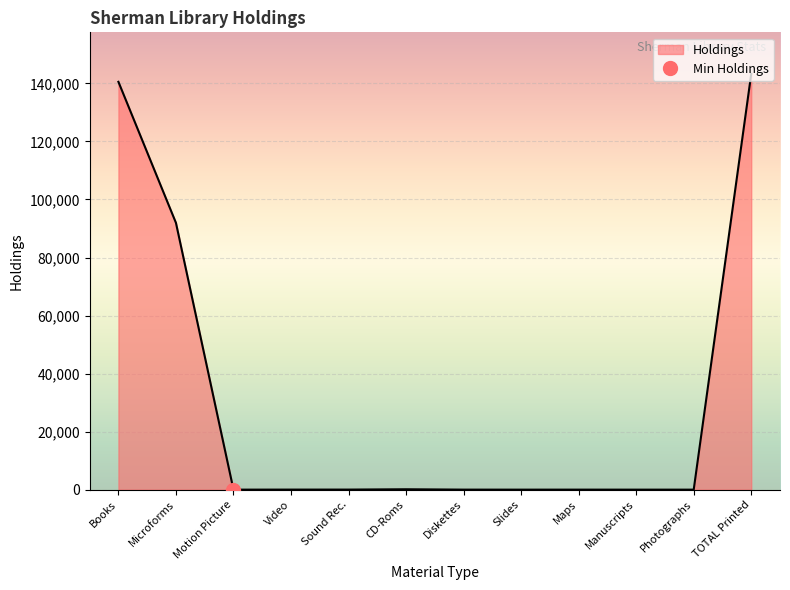

Reading left to right, transcribe all the data shown in this chart.

140541	91940	0	17	20	133	7	0	5	0	0	143270